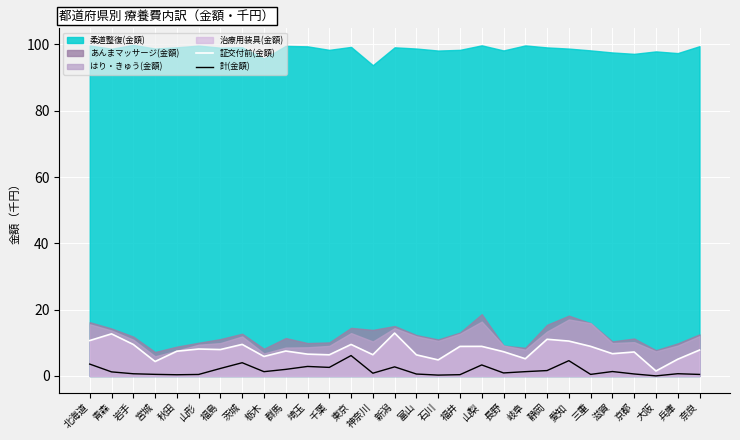

Which has a higher value, 三重 or 福島?

三重